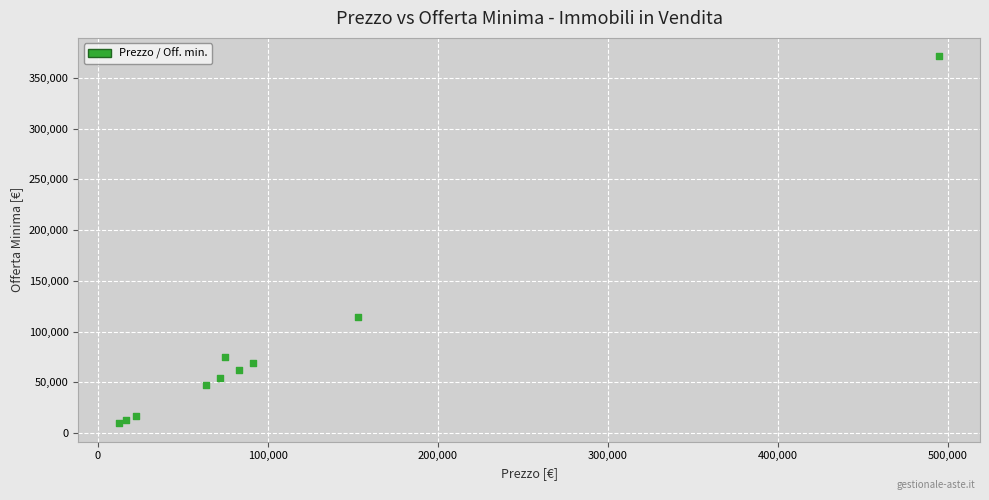

What Y value in the scatter plot is closest to 190406?

114750